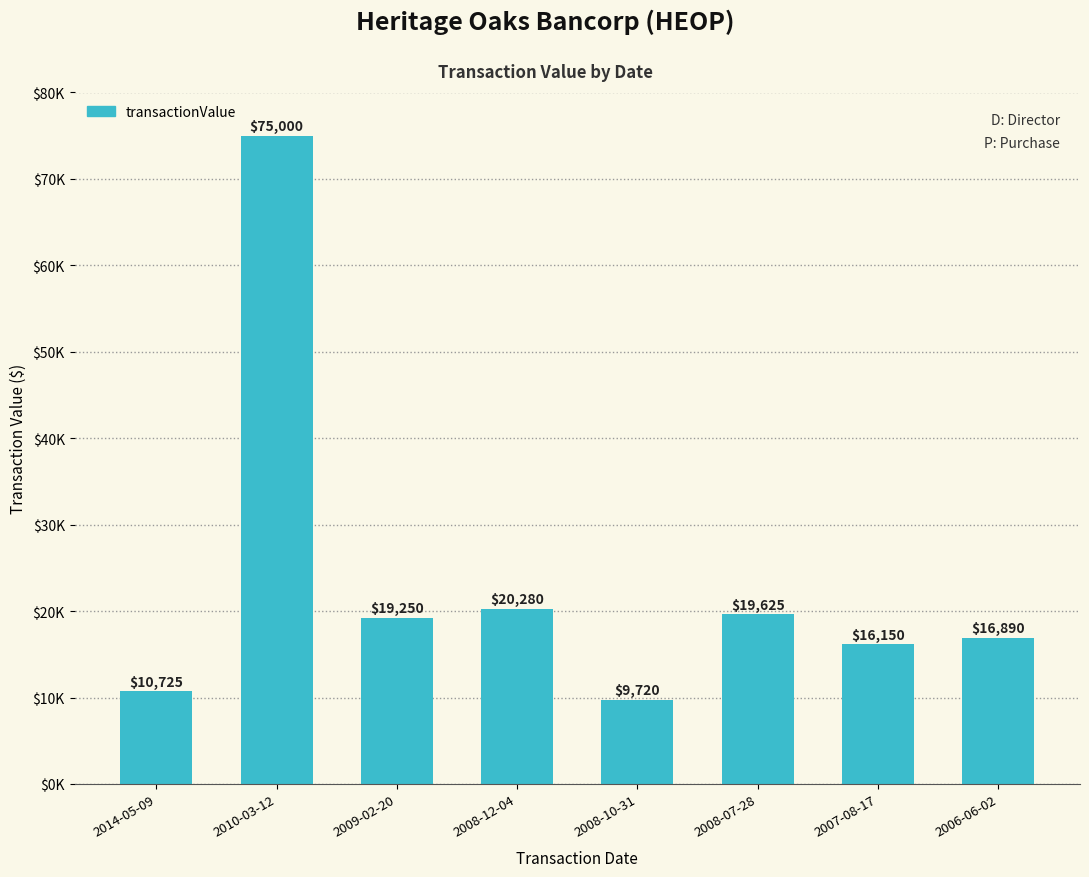

Count the number of categories in the chart.

8